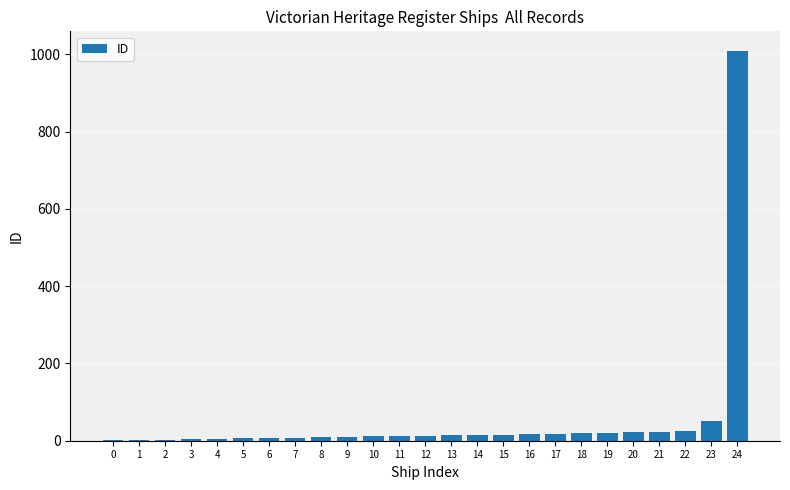

What is the maximum value shown in the chart?

1009